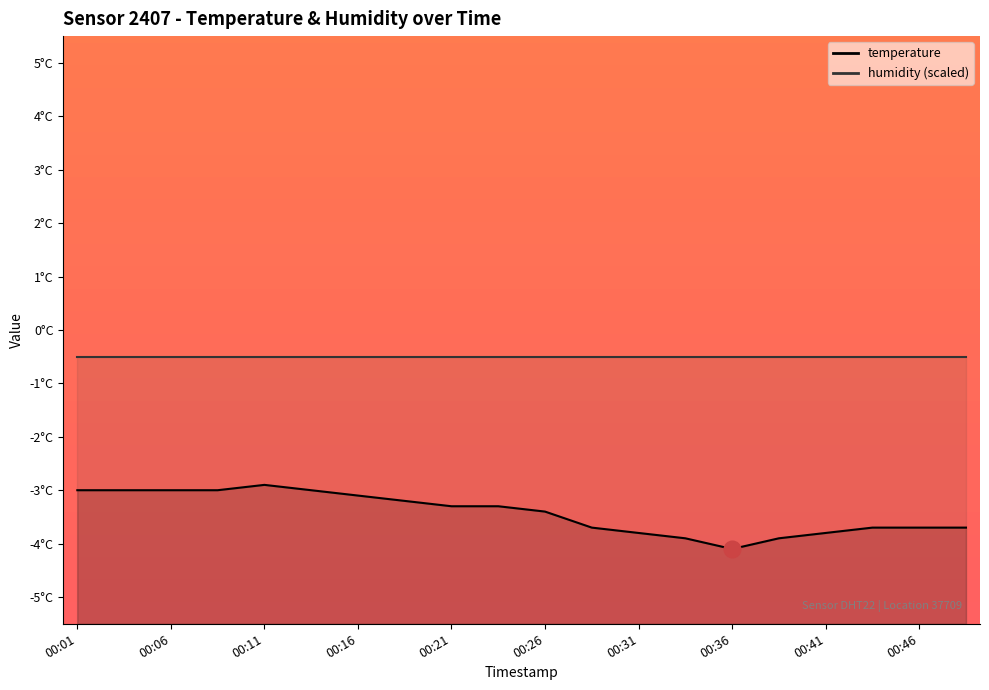

Reading right to left, extract all data points from this chart.

-3.7	-3.7	-3.7	-3.8	-3.9	-4.1	-3.9	-3.8	-3.7	-3.4	-3.3	-3.3	-3.2	-3.1	-3.0	-2.9	-3.0	-3.0	-3.0	-3.0